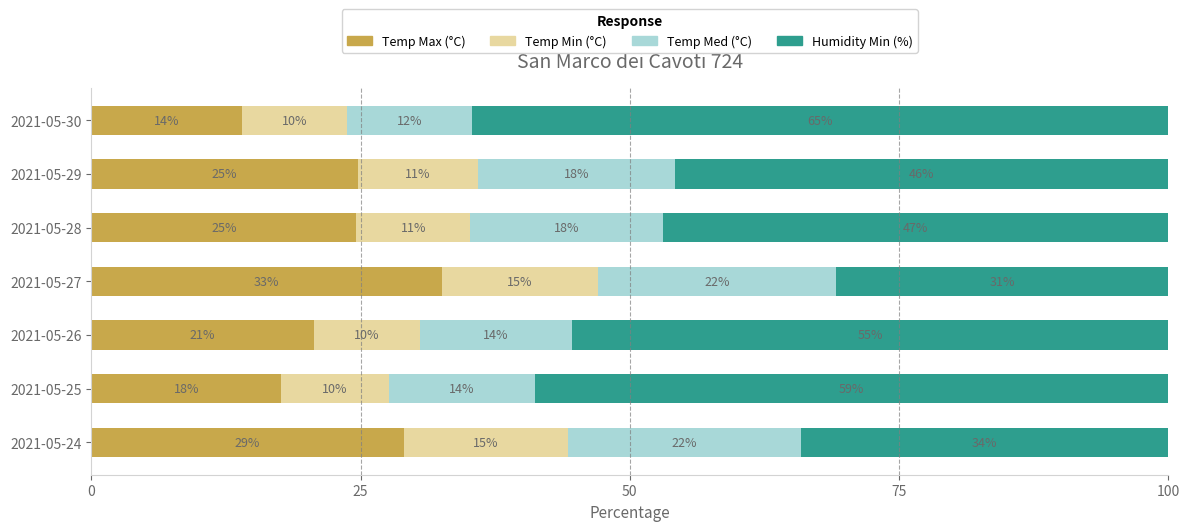

What is the highest value of the Temp Max (°C) series?

32.5